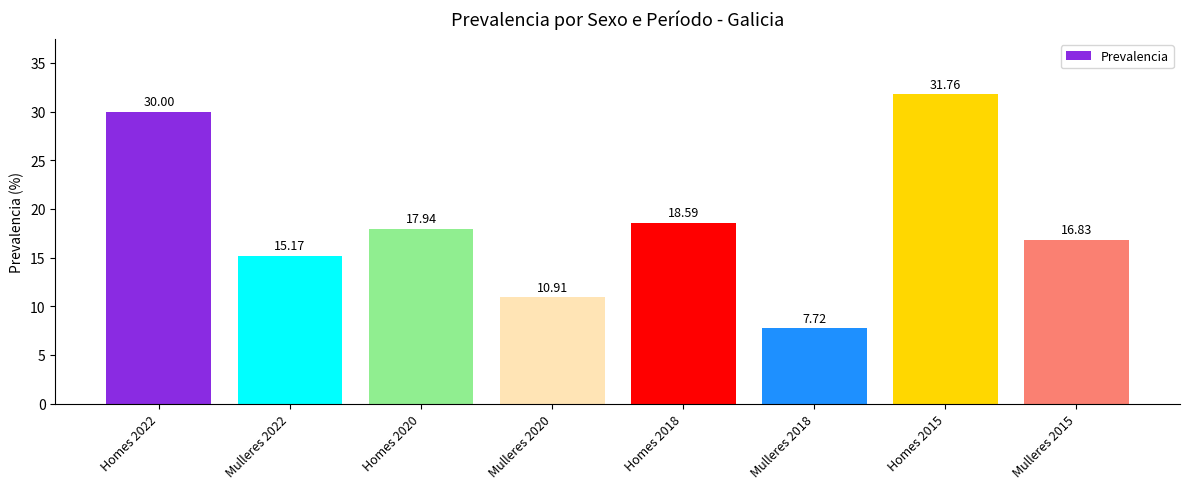

How many bars are there in total?

8